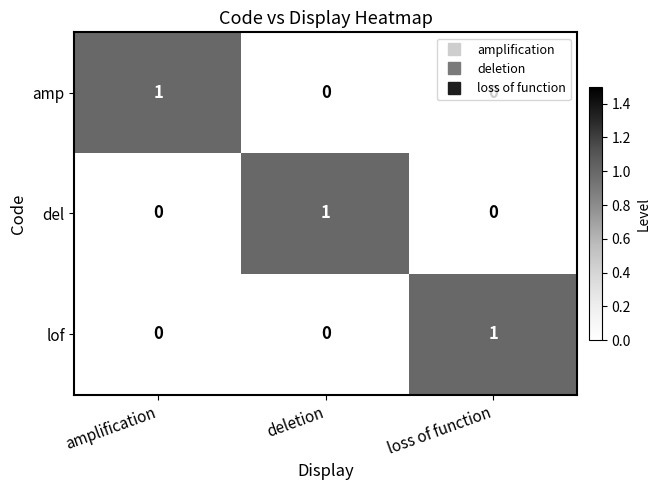

True or false: lof has a value of -1 at deletion.

False